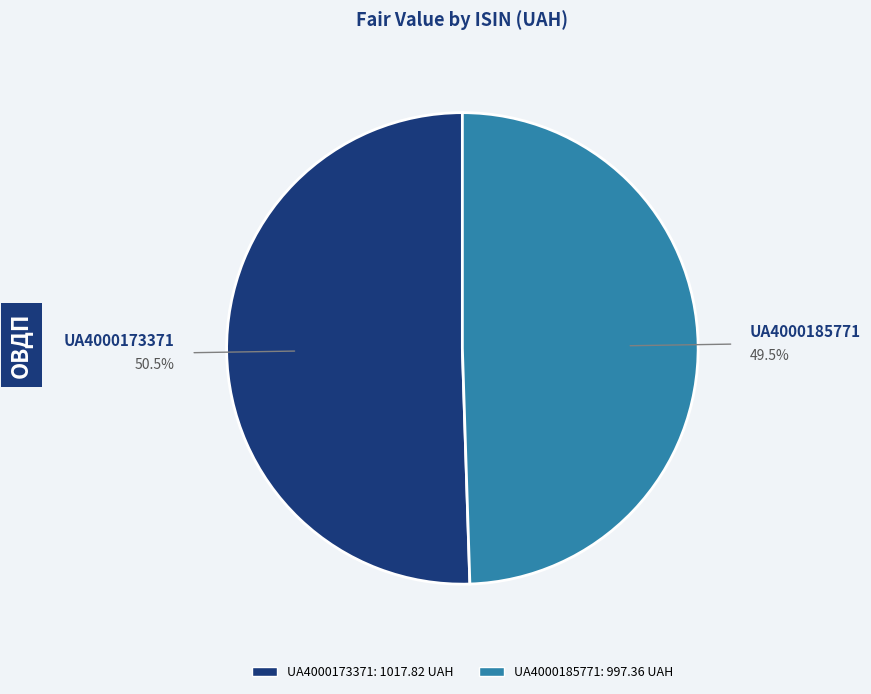

What is the majority slice?

UA4000173371